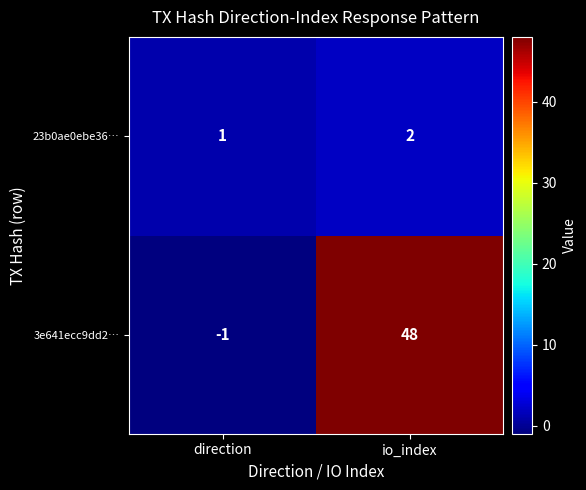

True or false: 3e641ecc9dd2… has a value of 48 at io_index.

True